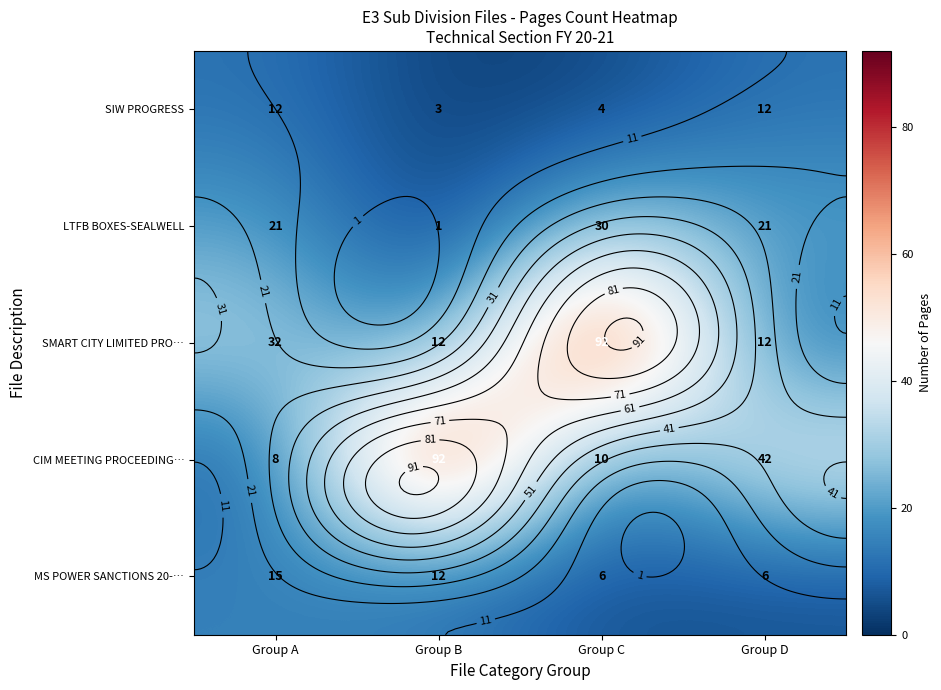

List the labels in order of MS POWER SANCTIONS 20-… value, largest first.

Group A, Group B, Group C, Group D